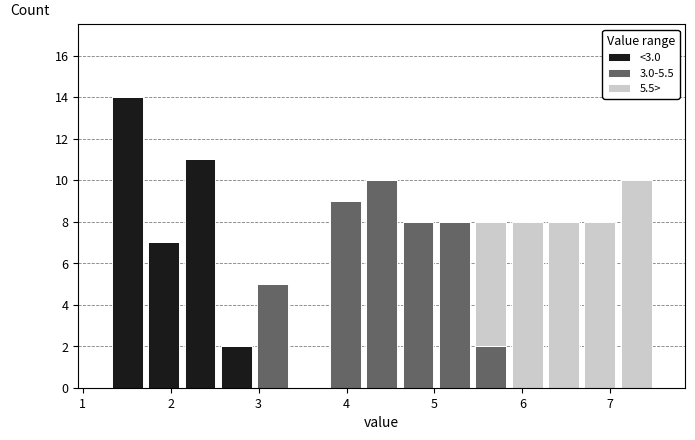

Reading left to right, list every stacked bar in this chart as the range it spans on the x-axis followed by its total height. Neither the bar edges nor the heights are printed on the chart, so give them approximately, as read against the axes.

1.3 to 1.7: 14
1.7 to 2.1: 7
2.1 to 2.5: 11
2.5 to 3.0: 2
3.0 to 3.4: 5
3.4 to 3.8: 0
3.8 to 4.2: 9
4.2 to 4.6: 10
4.6 to 5.0: 8
5.0 to 5.4: 8
5.4 to 5.8: 8
5.8 to 6.3: 8
6.3 to 6.7: 8
6.7 to 7.1: 8
7.1 to 7.5: 10